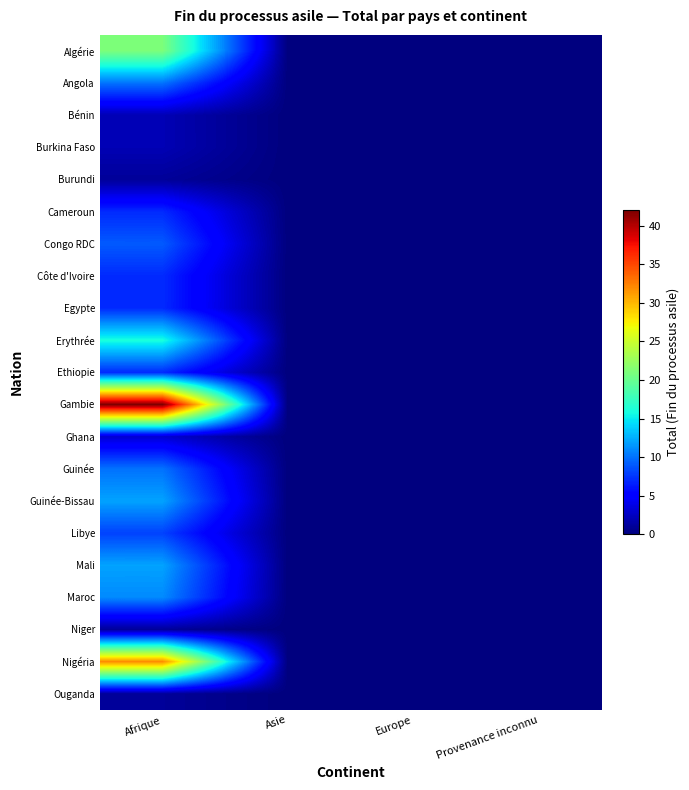

Reading left to right, extract all data points from this chart.

Algérie: Afrique=21	Asie=0	Europe=0	Provenance inconnu=0
Angola: Afrique=10	Asie=0	Europe=0	Provenance inconnu=0
Bénin: Afrique=2	Asie=0	Europe=0	Provenance inconnu=0
Burkina Faso: Afrique=2	Asie=0	Europe=0	Provenance inconnu=0
Burundi: Afrique=1	Asie=0	Europe=0	Provenance inconnu=0
Cameroun: Afrique=7	Asie=0	Europe=0	Provenance inconnu=0
Congo RDC: Afrique=9	Asie=0	Europe=0	Provenance inconnu=0
Côte d'Ivoire: Afrique=7	Asie=0	Europe=0	Provenance inconnu=0
Egypte: Afrique=7	Asie=0	Europe=0	Provenance inconnu=0
Erythrée: Afrique=16	Asie=0	Europe=0	Provenance inconnu=0
Ethiopie: Afrique=7	Asie=0	Europe=0	Provenance inconnu=0
Gambie: Afrique=42	Asie=0	Europe=0	Provenance inconnu=0
Ghana: Afrique=3	Asie=0	Europe=0	Provenance inconnu=0
Guinée: Afrique=10	Asie=0	Europe=0	Provenance inconnu=0
Guinée-Bissau: Afrique=12	Asie=0	Europe=0	Provenance inconnu=0
Libye: Afrique=8	Asie=0	Europe=0	Provenance inconnu=0
Mali: Afrique=12	Asie=0	Europe=0	Provenance inconnu=0
Maroc: Afrique=11	Asie=0	Europe=0	Provenance inconnu=0
Niger: Afrique=1	Asie=0	Europe=0	Provenance inconnu=0
Nigéria: Afrique=32	Asie=0	Europe=0	Provenance inconnu=0
Ouganda: Afrique=1	Asie=0	Europe=0	Provenance inconnu=0